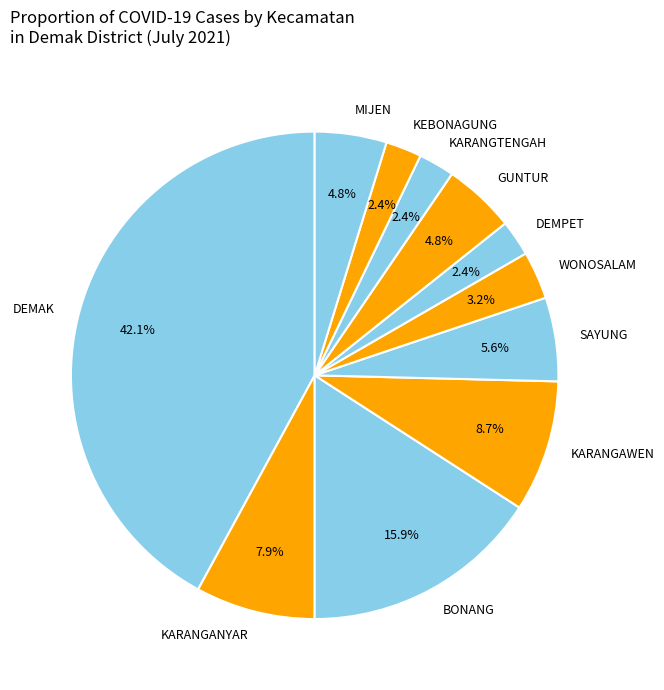

Is there a majority slice in this chart?

No